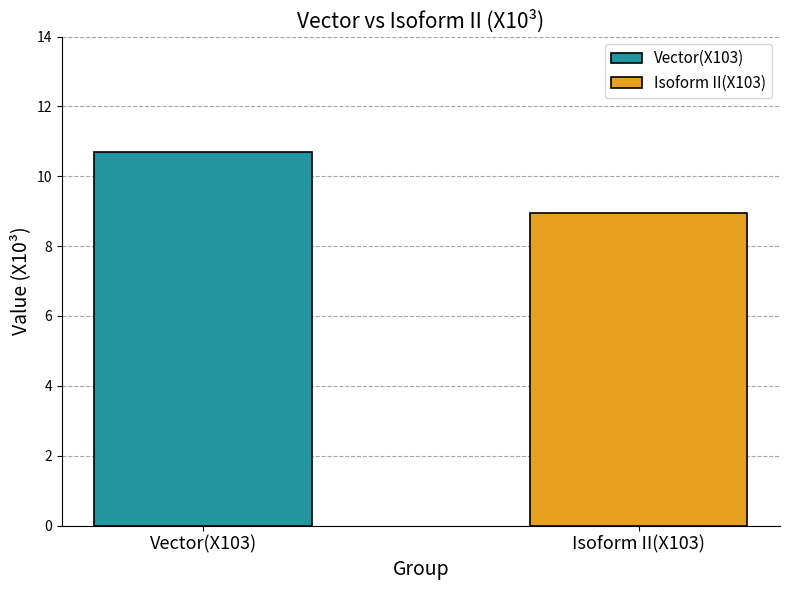

What is the change in value from Vector(X103) to Isoform II(X103)?

-1.7